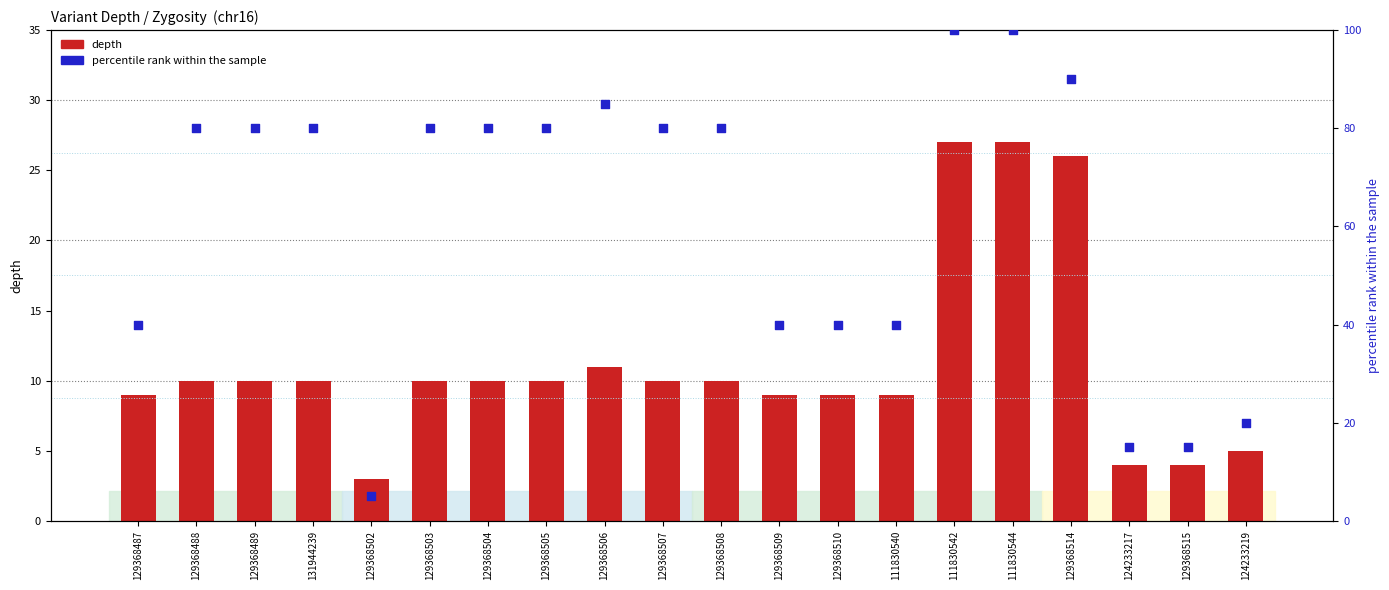

What are all the series names shown in the legend?

depth, percentile rank within the sample